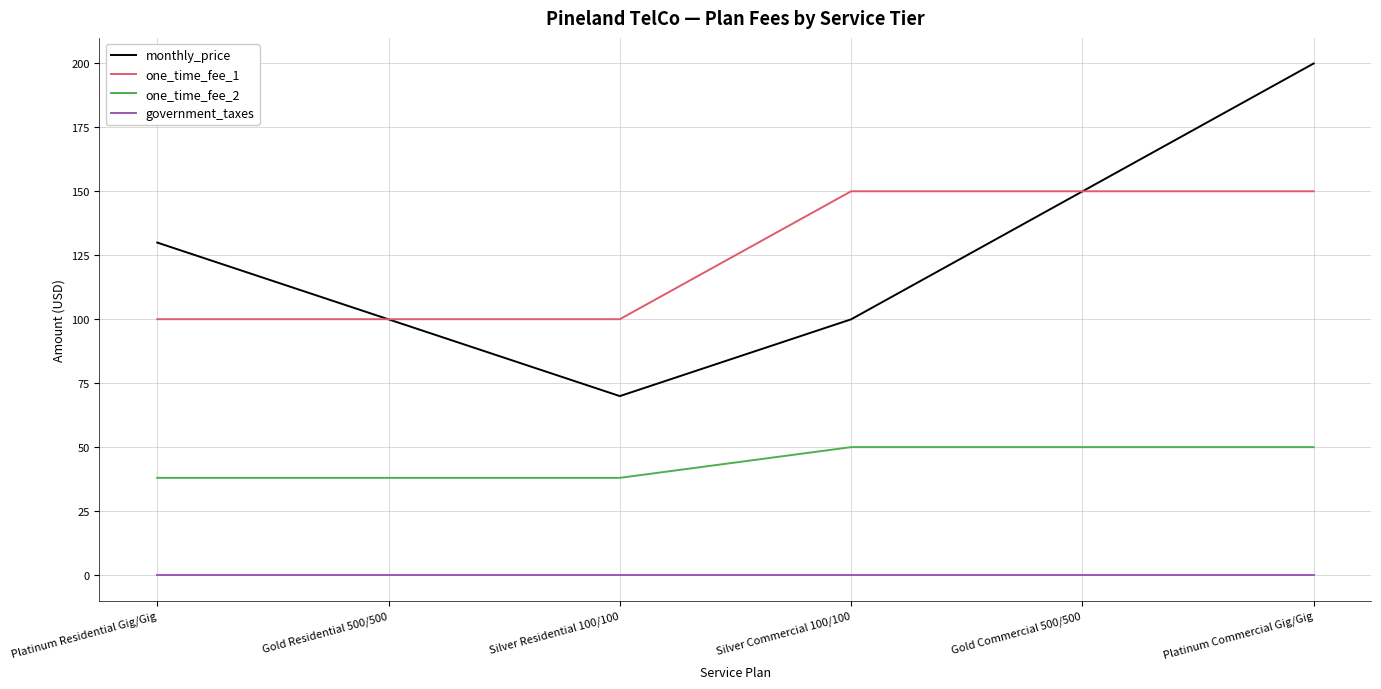

What position from the right is Platinum Residential Gig/Gig?

6